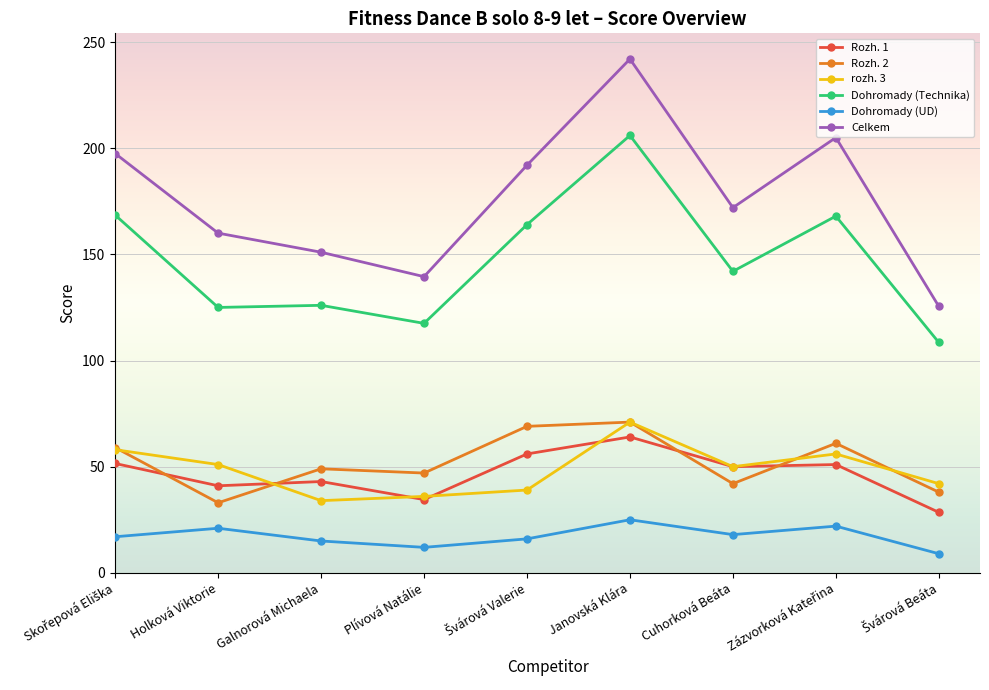

How many interior local peaks does the Celkem series have?

2